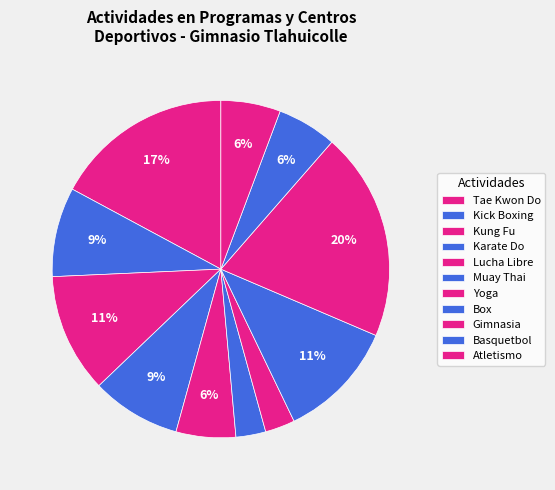

How many segments does this pie chart have?

11